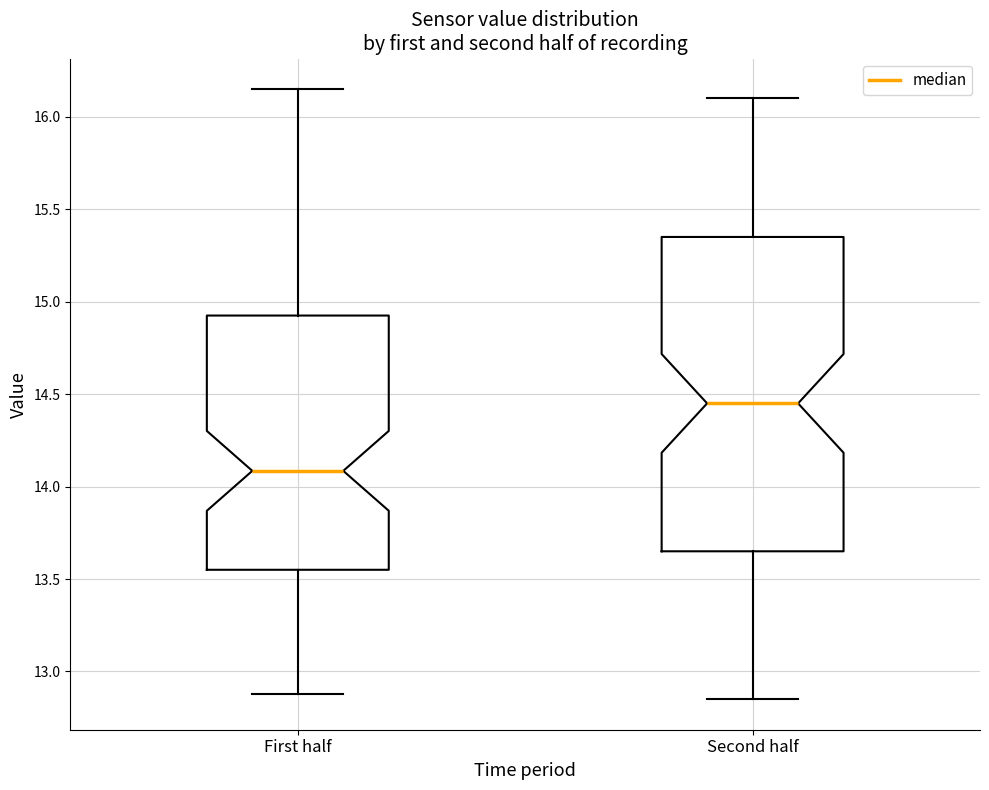

Comparing the boxes themselves (not the whiskers), which one is the tallest?

Second half